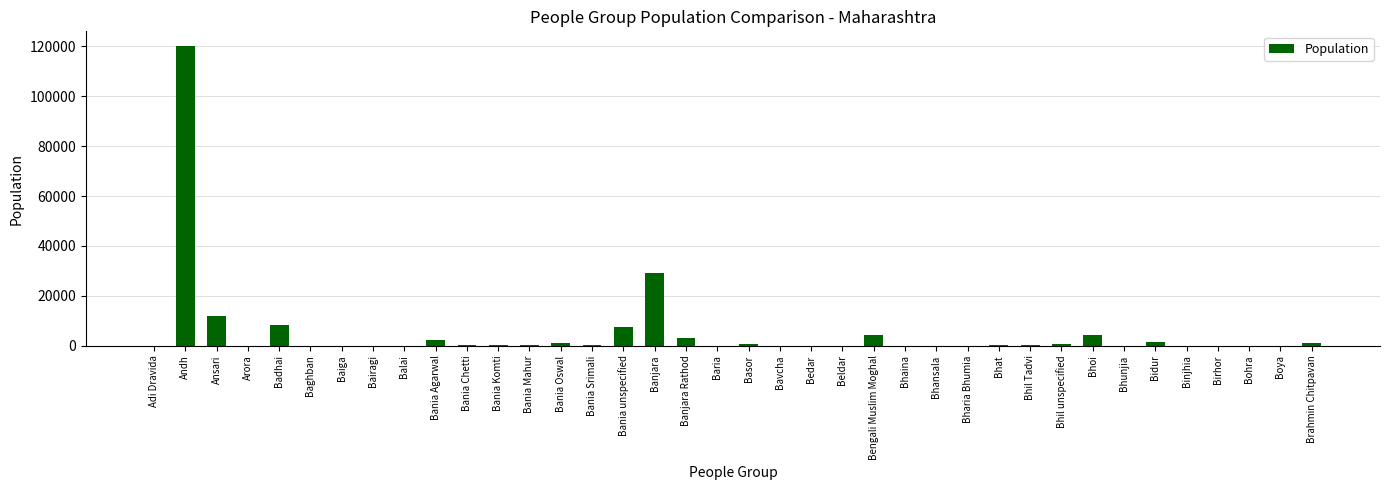

What is the sum of all values?

197660